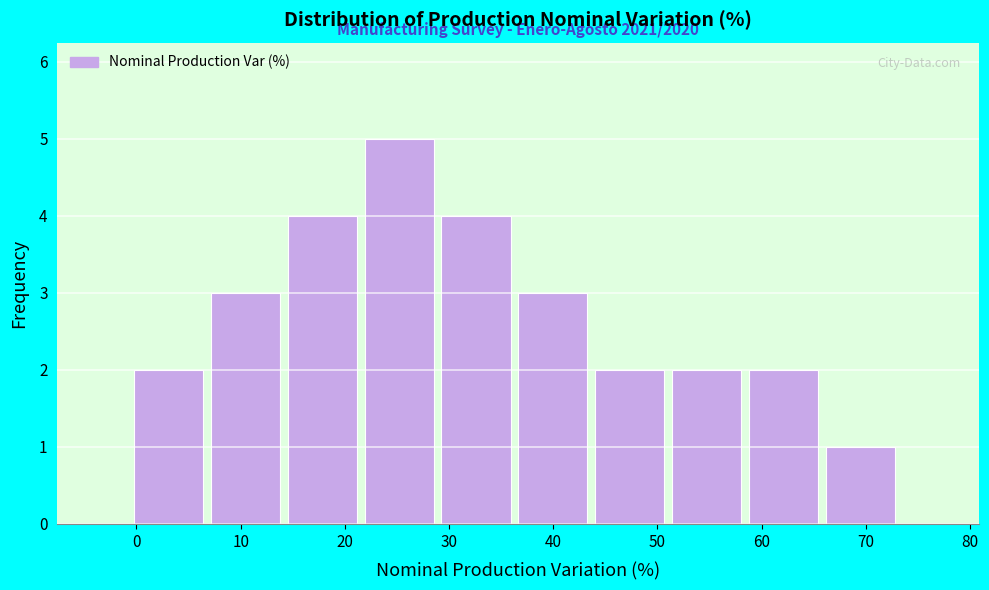

Over which range of the x-axis is the bar tallest?

22 to 29